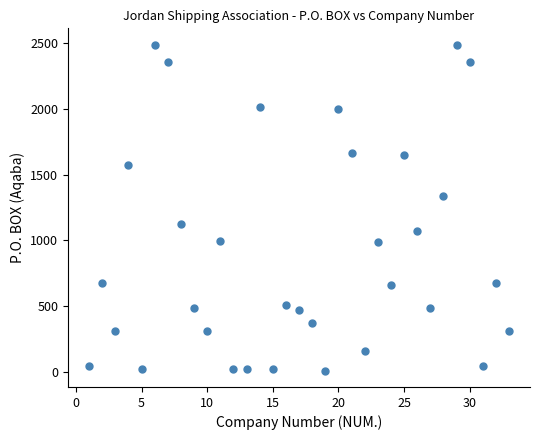

What Y value in the scatter plot is closest to 1248?

1340